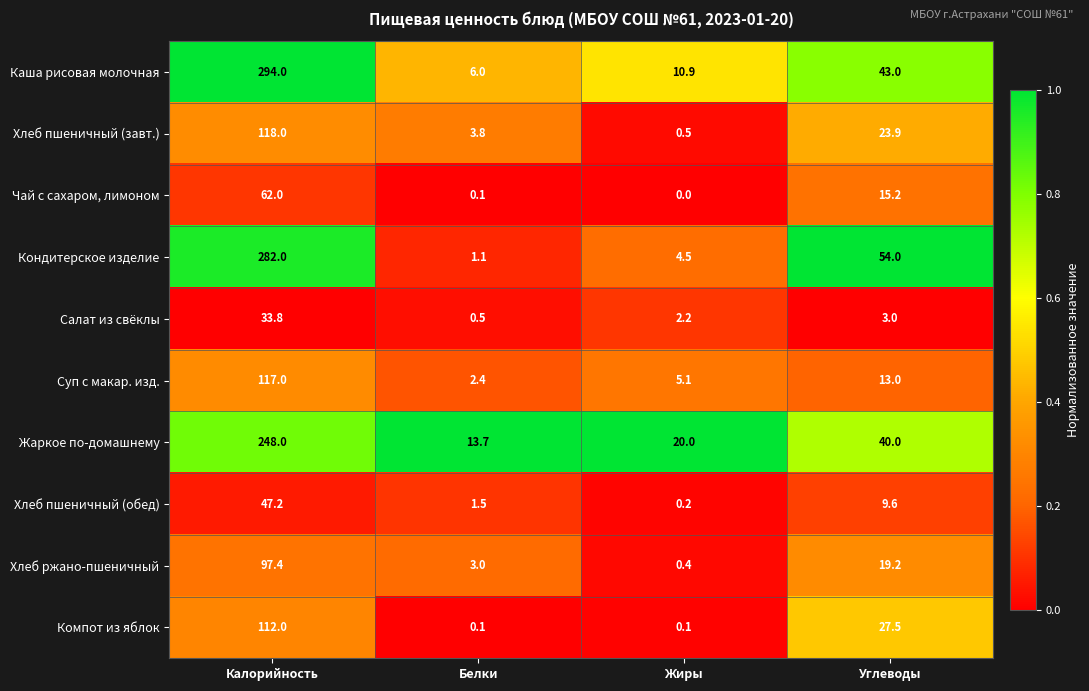

Between Калорийность and Жиры, which series saw the biggest shift?

Каша рисовая молочная